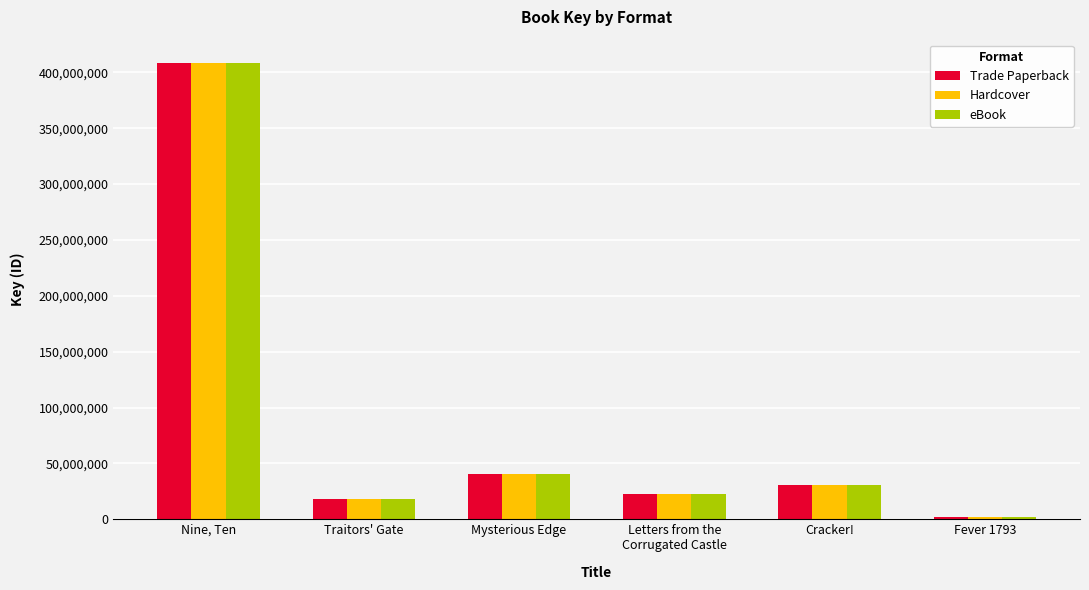

Reading right to left, what are all the values shown in this chart?

Trade Paperback: 1791910	31041879	22441634	40099158	18388553	408889795
Hardcover: 1791910	31041879	22441634	40099158	18388553	408889795
eBook: 1791910	31041879	22441634	40099158	18388553	408889795